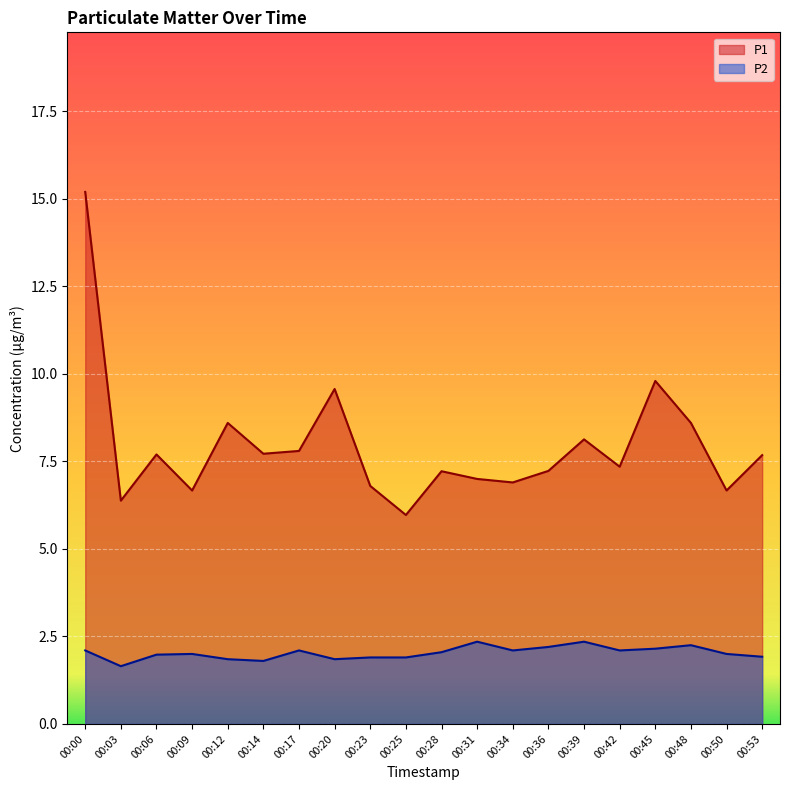

True or false: P1 has more than 0 interior local peaks.

True